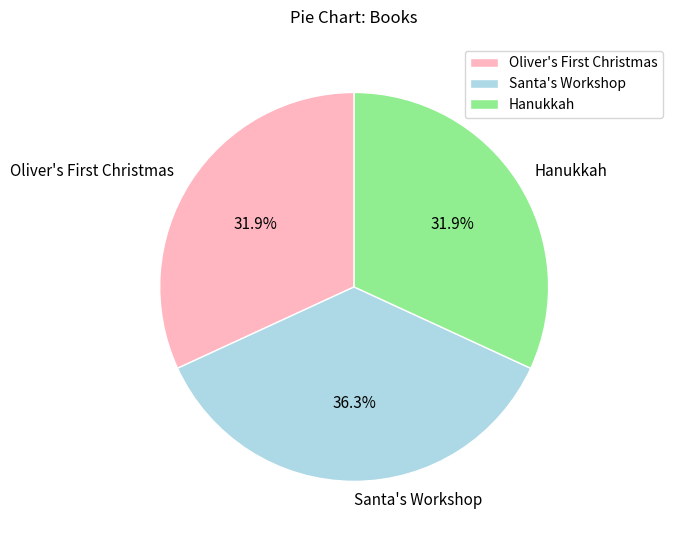

Does any single category account for the majority?

No